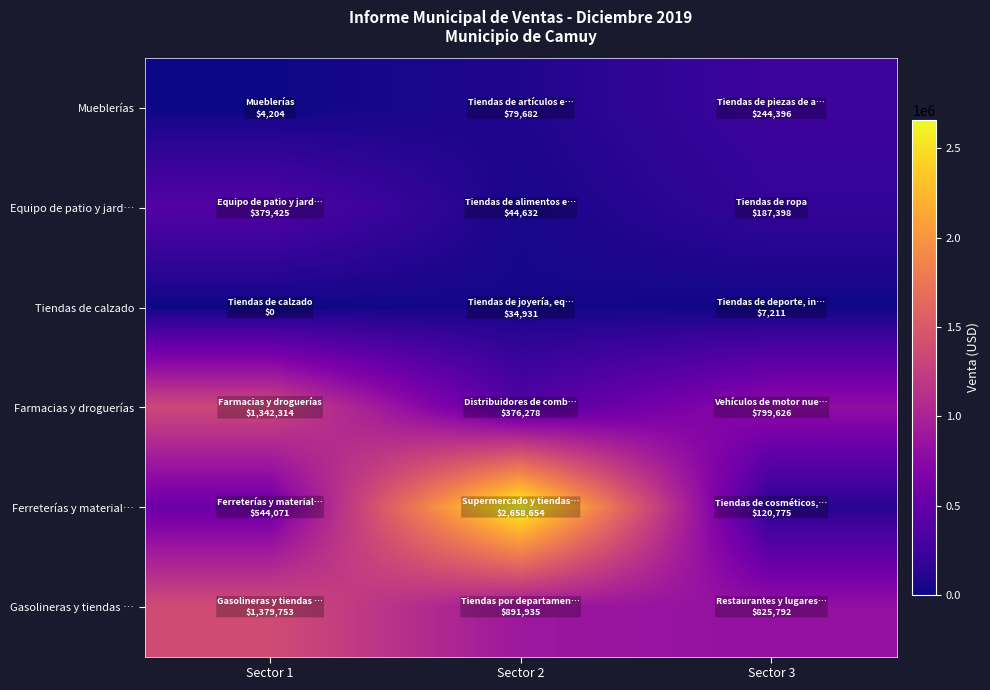

Rank the series by their maximum value, from lowest to highest.

Tiendas de calzado, Mueblerías, Equipo de patio y jard…, Farmacias y droguerías, Gasolineras y tiendas …, Ferreterías y material…